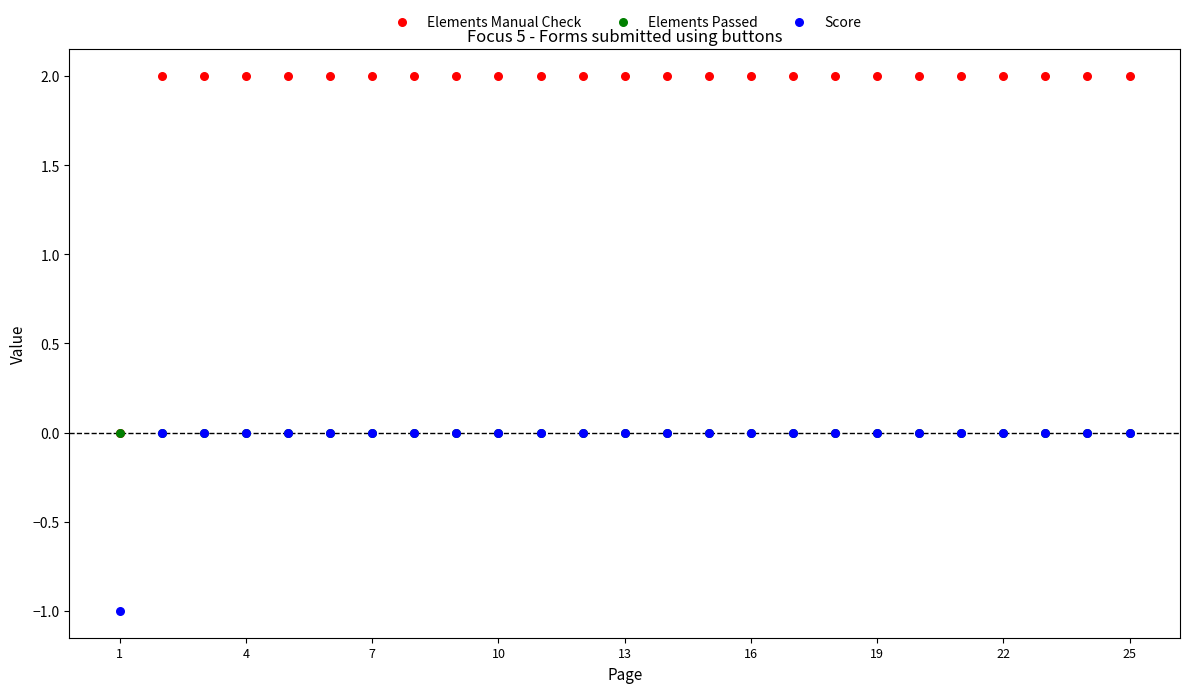

What are all the series names shown in the legend?

Elements Manual Check, Elements Passed, Score